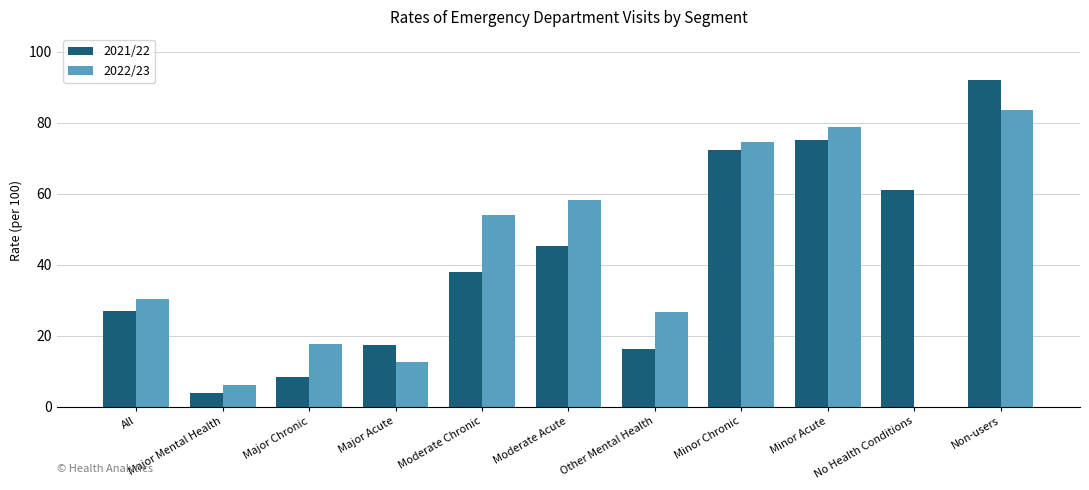

Which label corresponds to the smallest value in the chart?

Major Mental Health